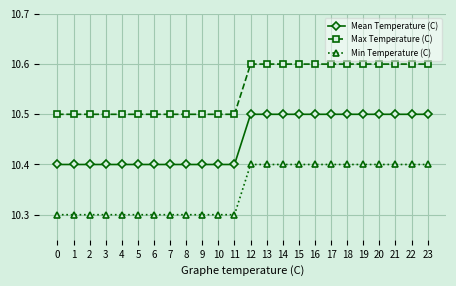

What are all the series names shown in the legend?

Mean Temperature (C), Max Temperature (C), Min Temperature (C)